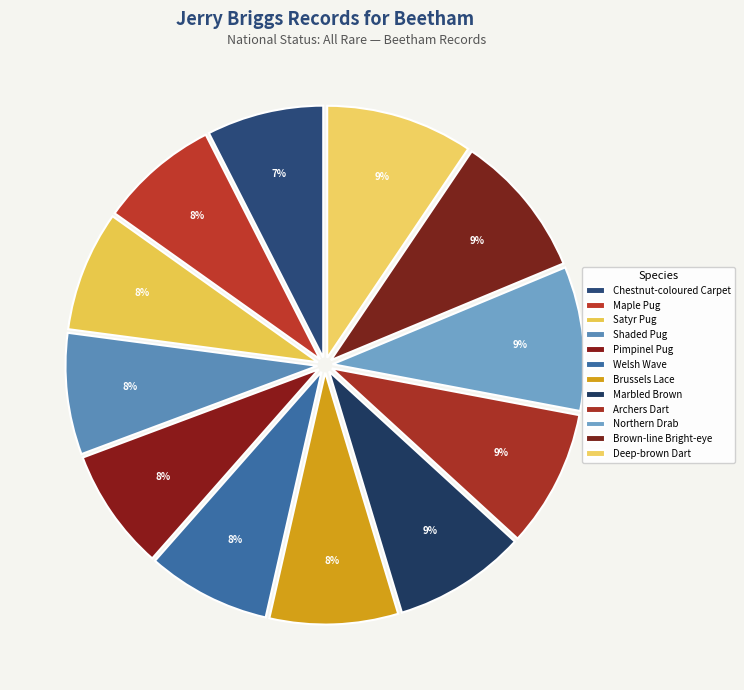

Is the sum of Deep-brown Dart and Maple Pug greater than half?

No